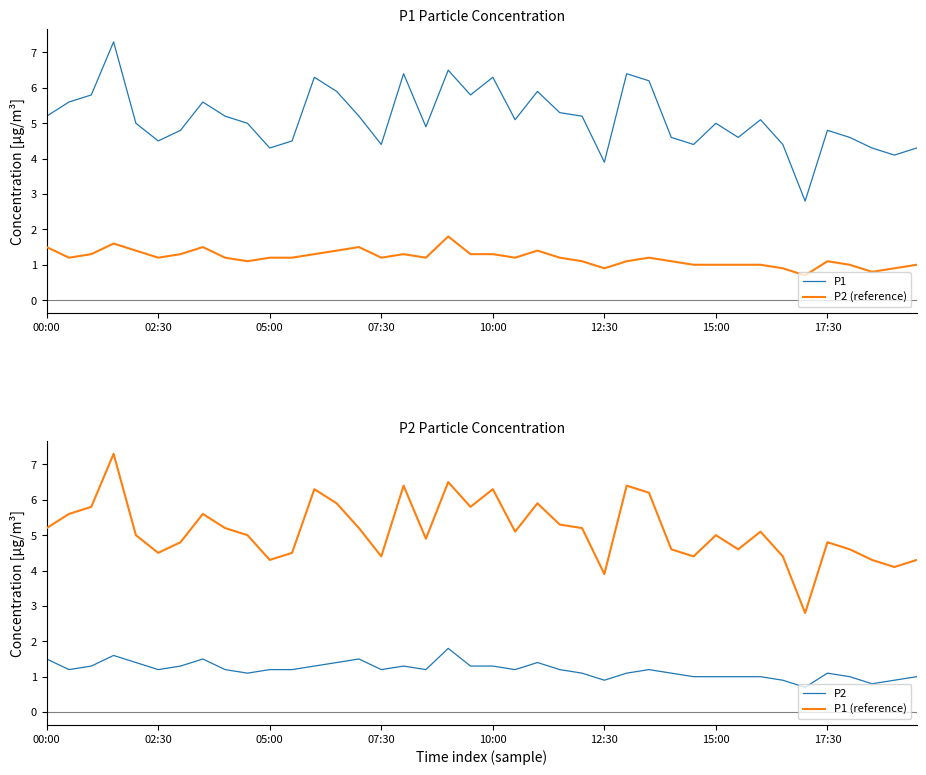

What position from the left is 17?

18